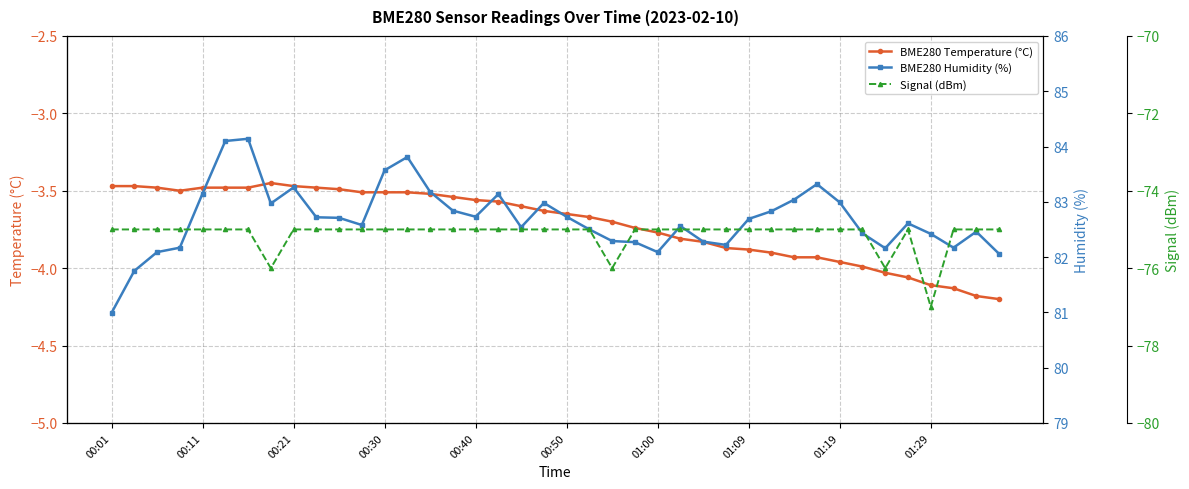

True or false: BME280 Temperature (°C) has a value of -1.8 at 01:19.

False